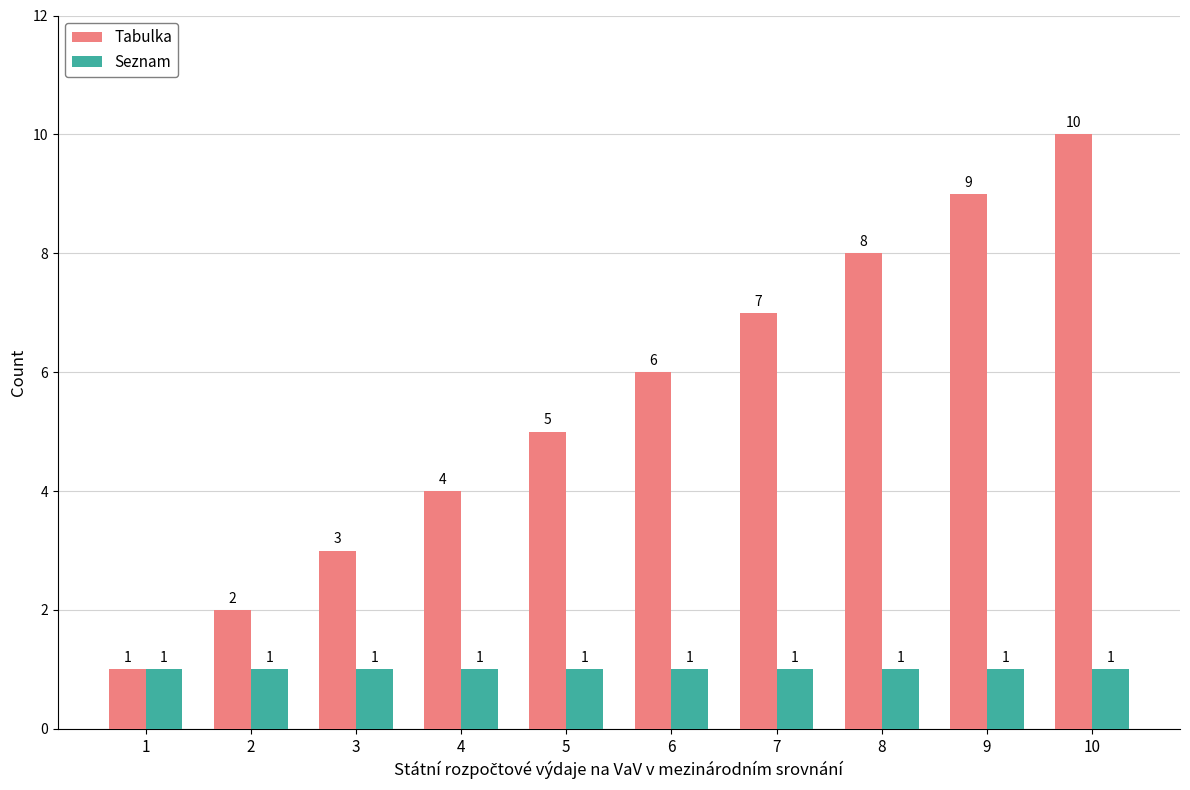

At which category is the sum across all series the highest?

10